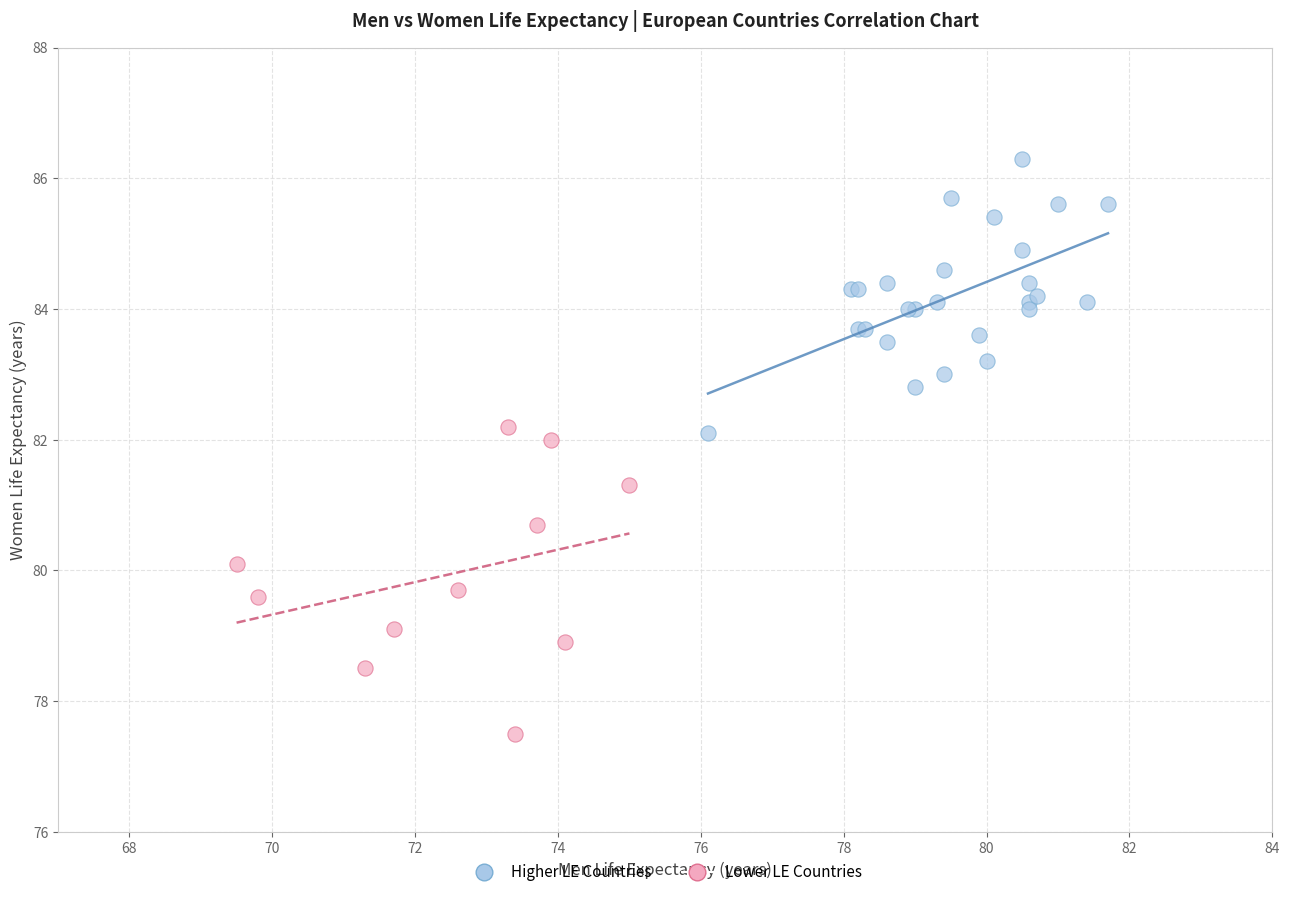

Which series reaches the minimum Y coordinate?

Lower LE Countries